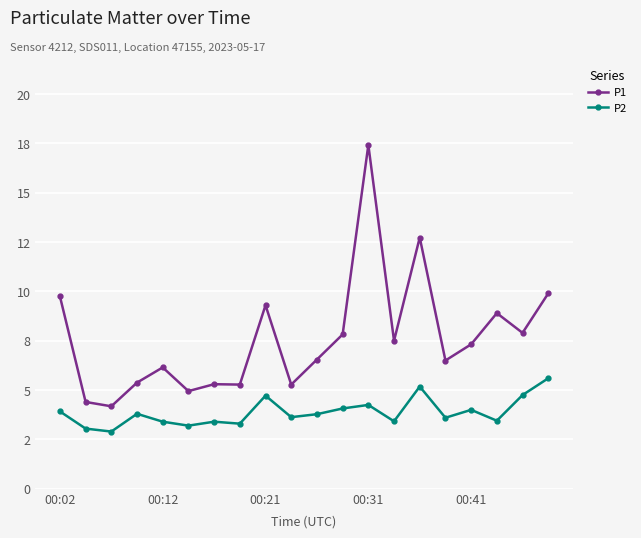

In P1, how many points are higher than both neighbors (excluding endpoints)?

6